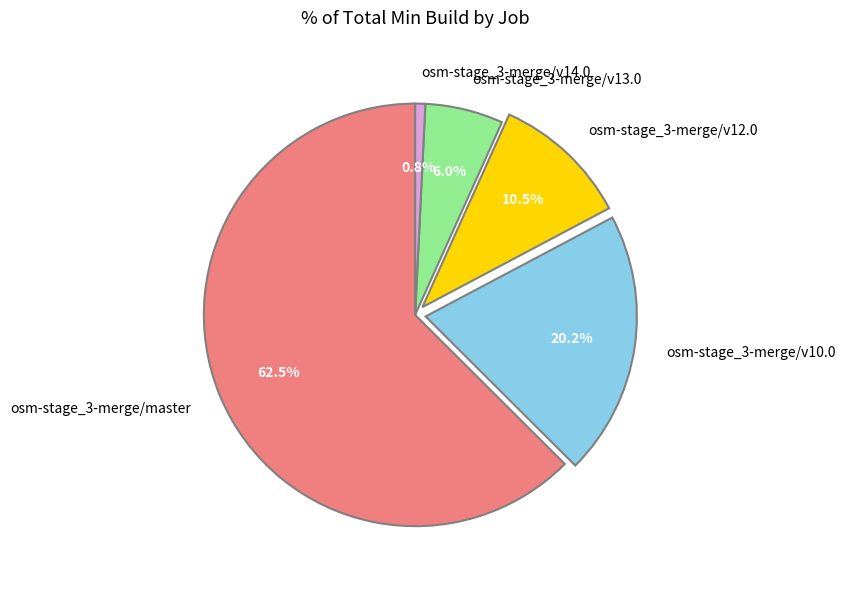

Between osm-stage_3-merge/v12.0 and osm-stage_3-merge/v10.0, which is larger?

osm-stage_3-merge/v10.0